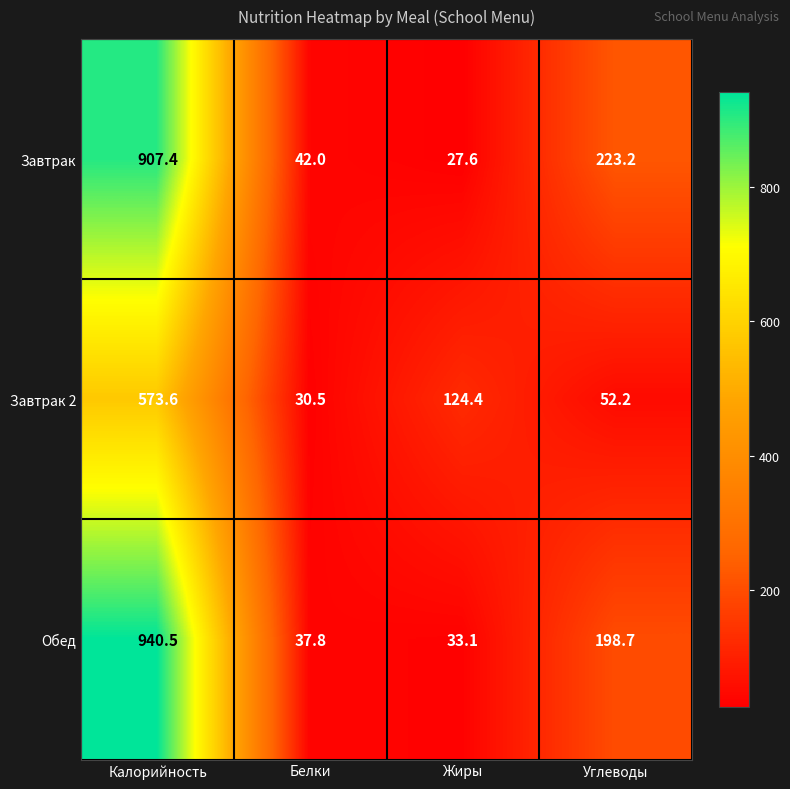

What is the difference between the Завтрак 2 values at Жиры and Калорийность?

449.2